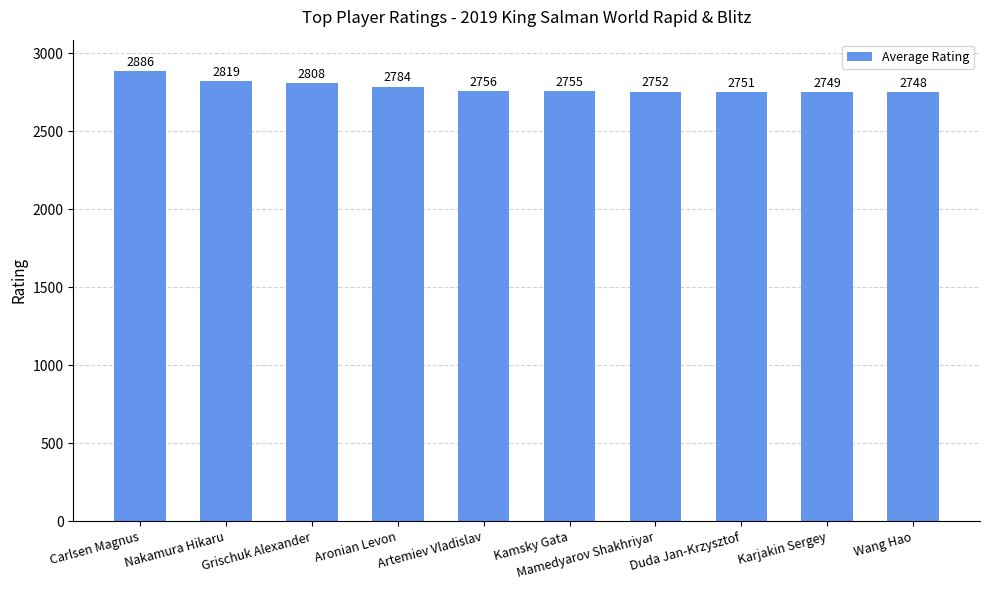

Reading left to right, extract all data points from this chart.

2886	2819	2808	2784	2756	2755	2752	2751	2749	2748